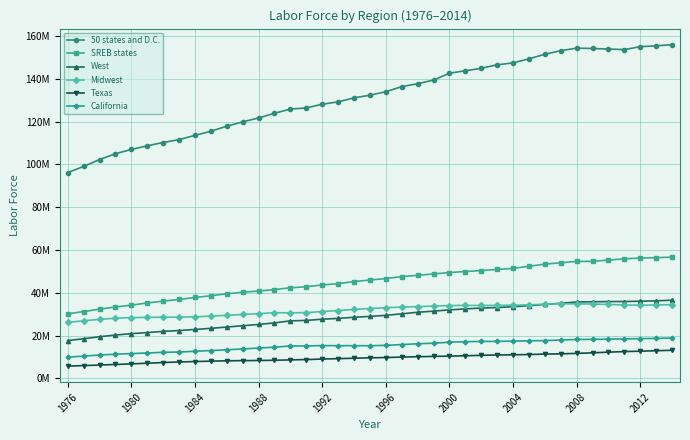

At how many categories does at least one series exceed 101452007?

37